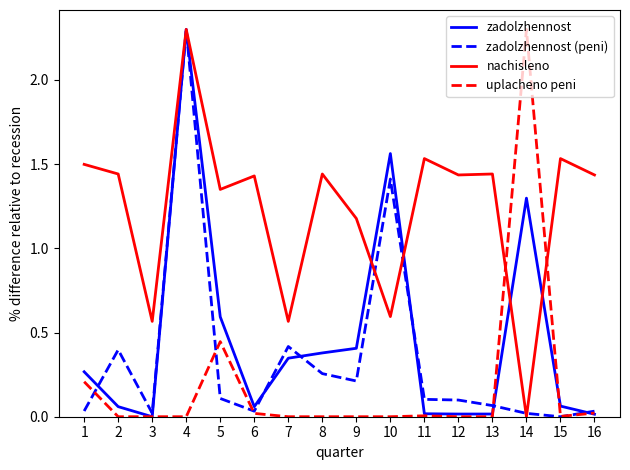

How many values in the zadolzhennost series exceed 0?

15